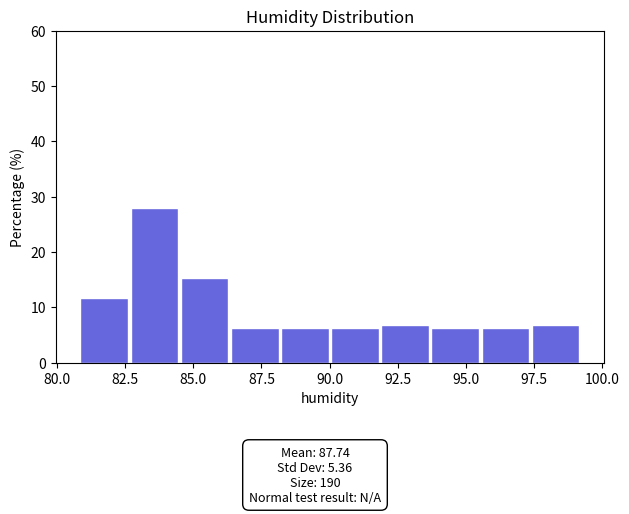

Read against the x-axis, roughly where is the centre of the tallest bar?

83.5